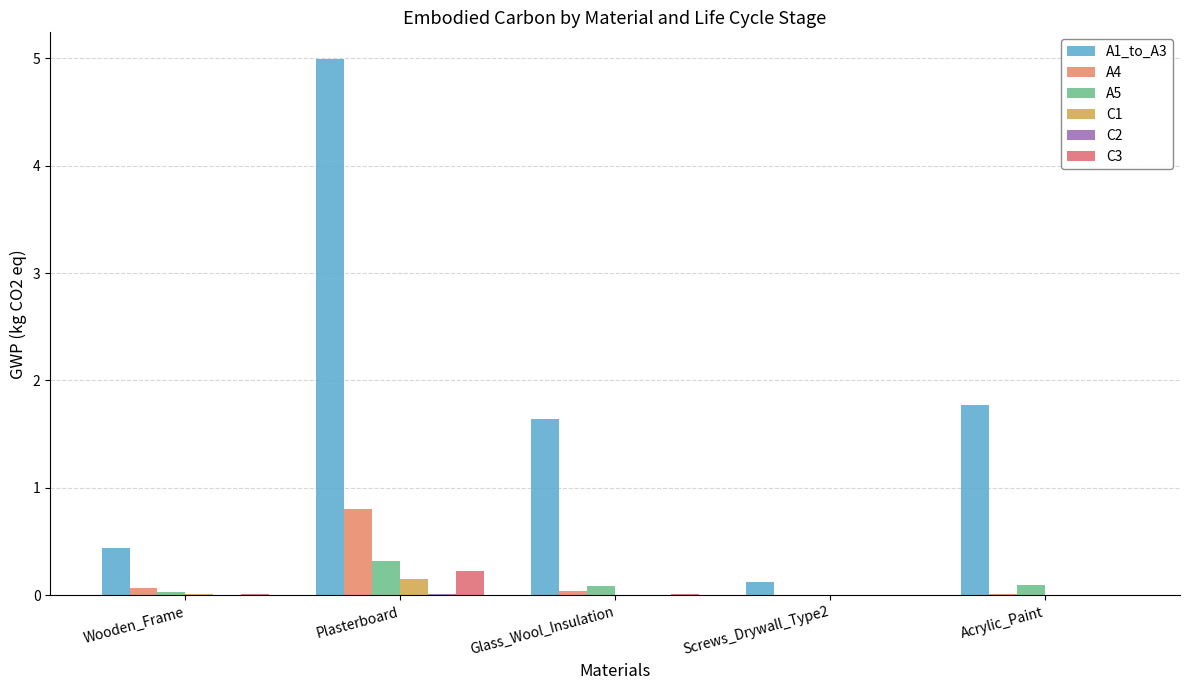

How many data points does each series have?

5